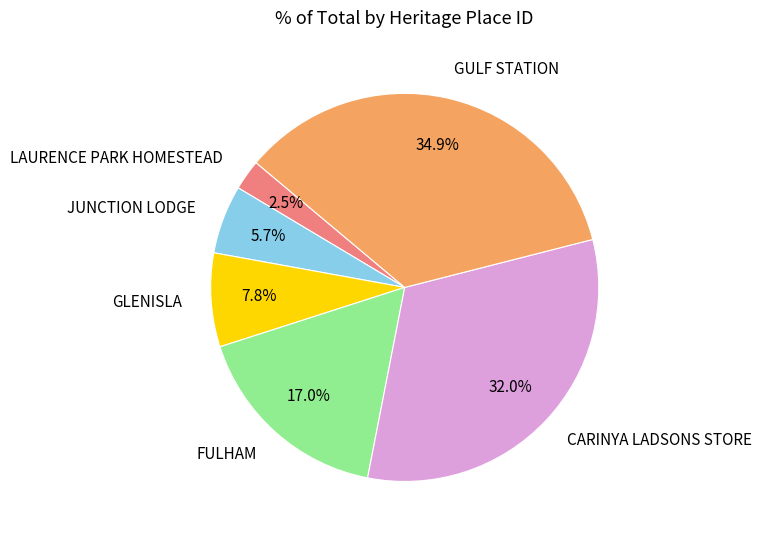

True or false: GULF STATION accounts for 49% of the total.

False